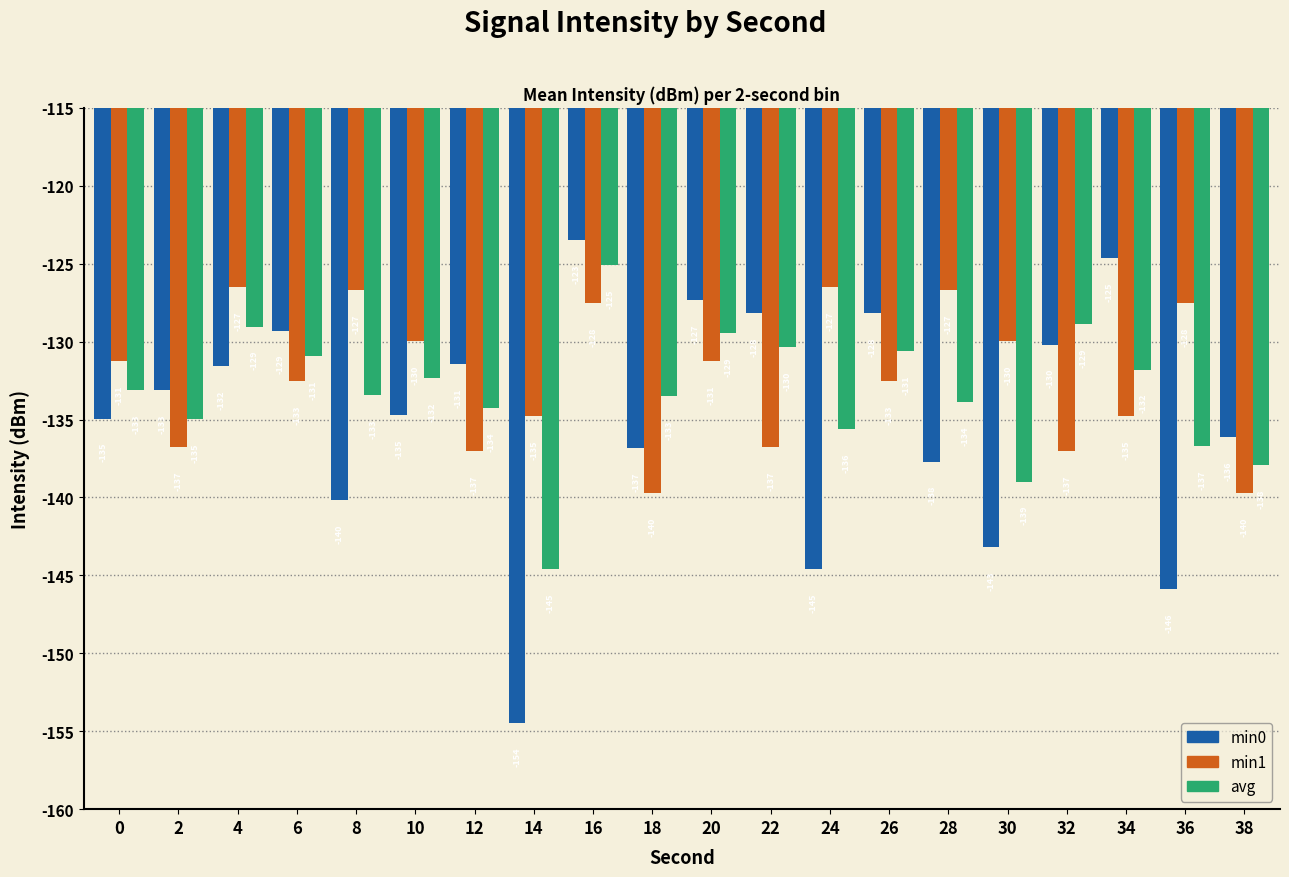

What is the difference between the maximum and second lowest values in the min0 series?

22.4